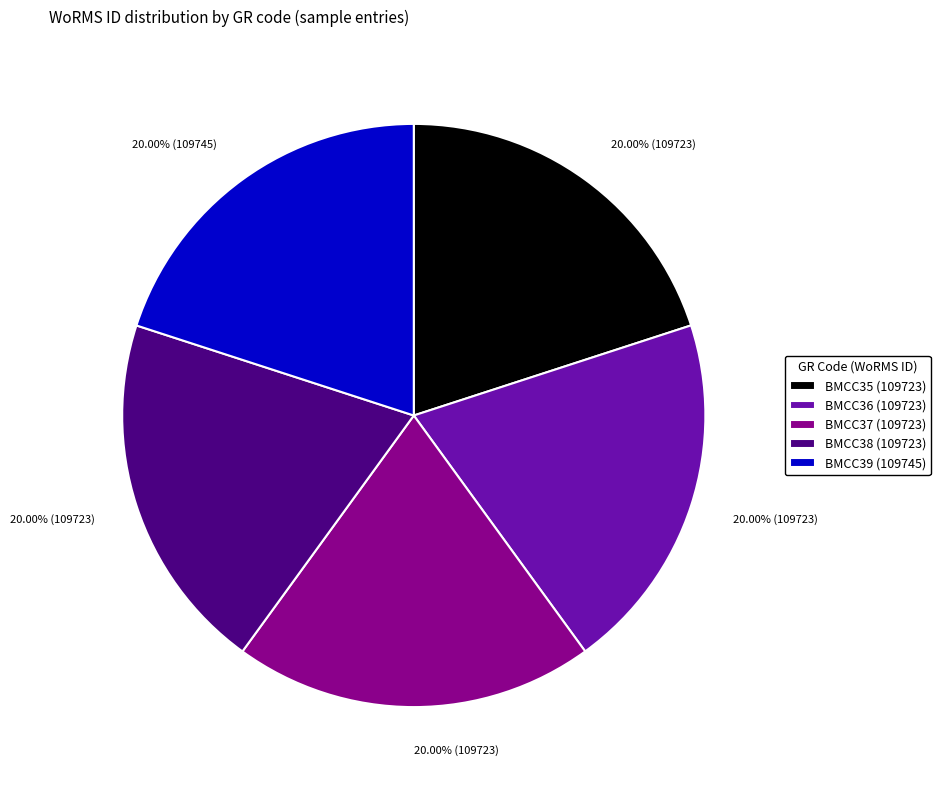

Is BMCC35 (109723) the majority of the pie?

No